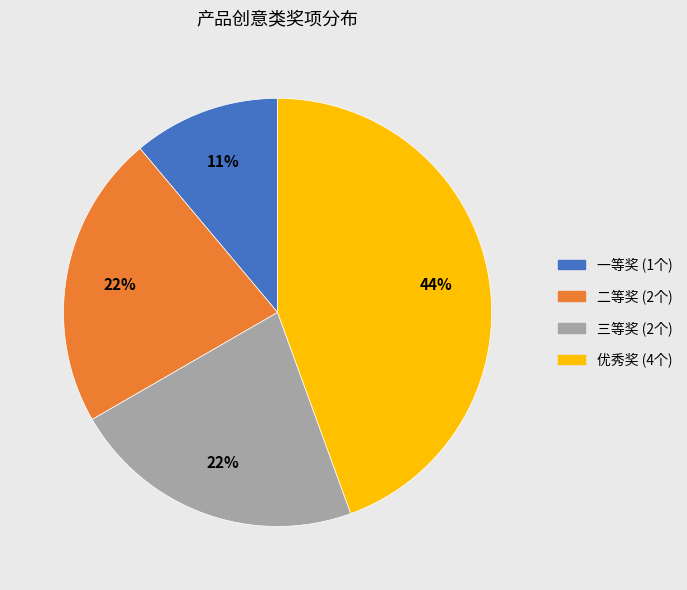

Which category has the smallest portion of the pie?

一等奖